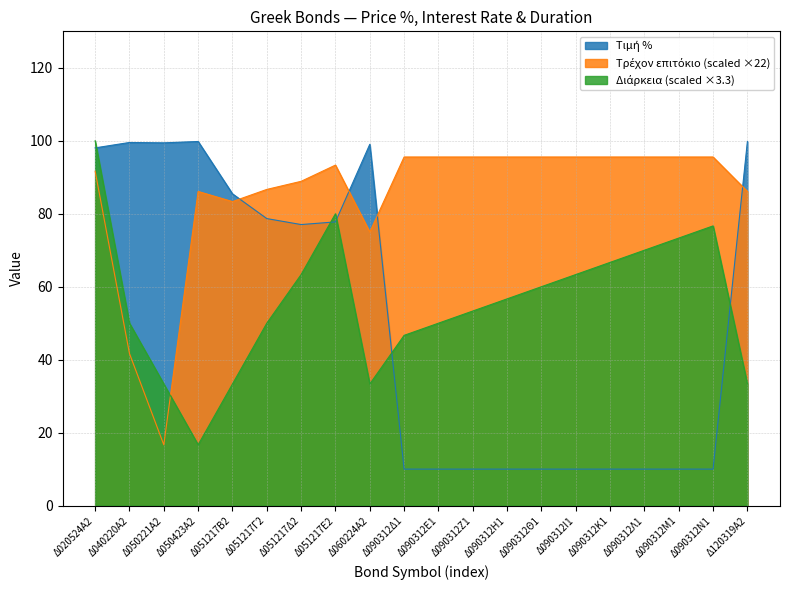

At which category is the sum across all series the highest?

Δ020524Α2